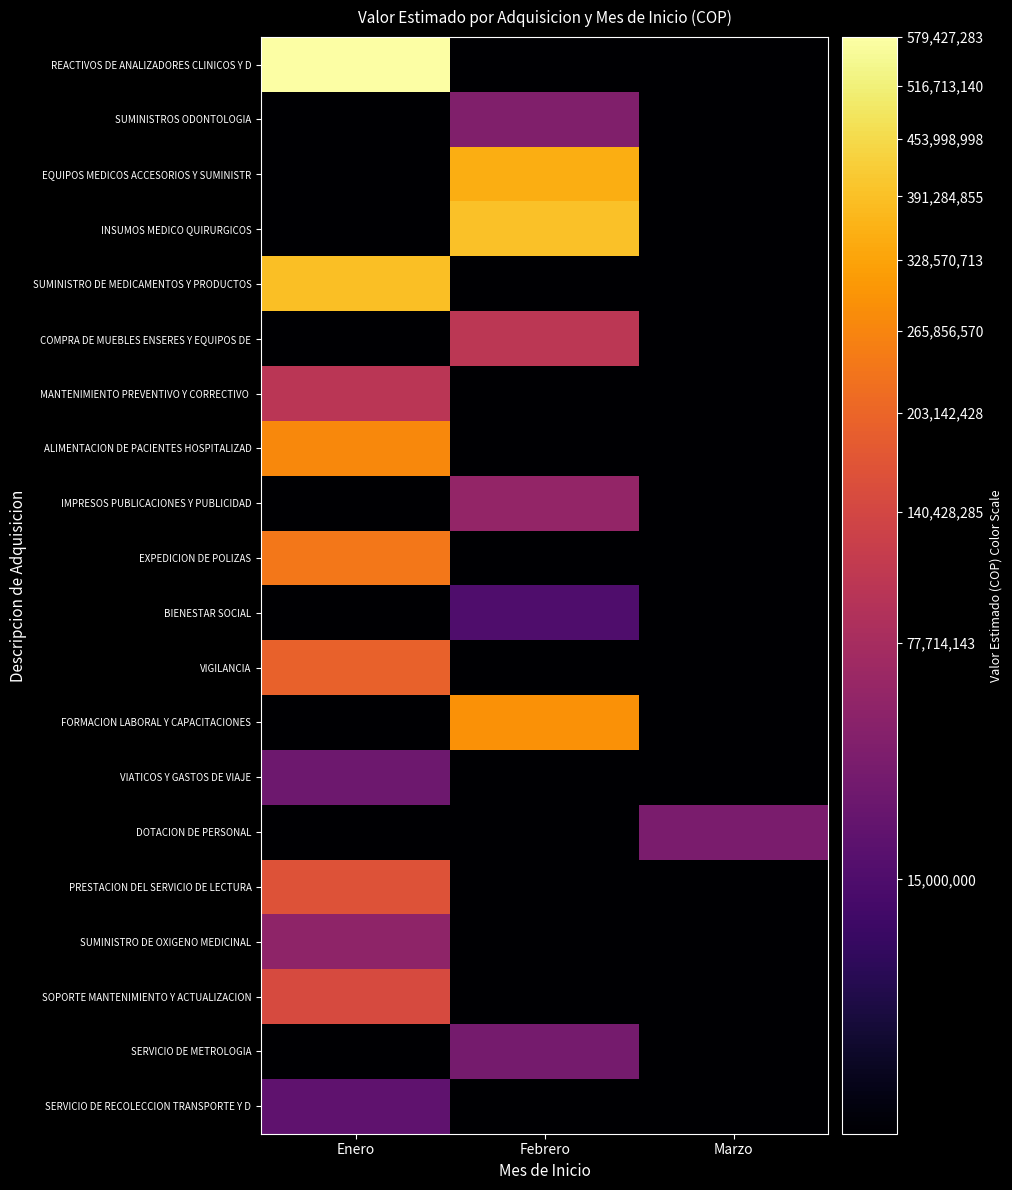

Which series changed the most between Enero and Marzo?

REACTIVOS DE ANALIZADORES CLINICOS Y D